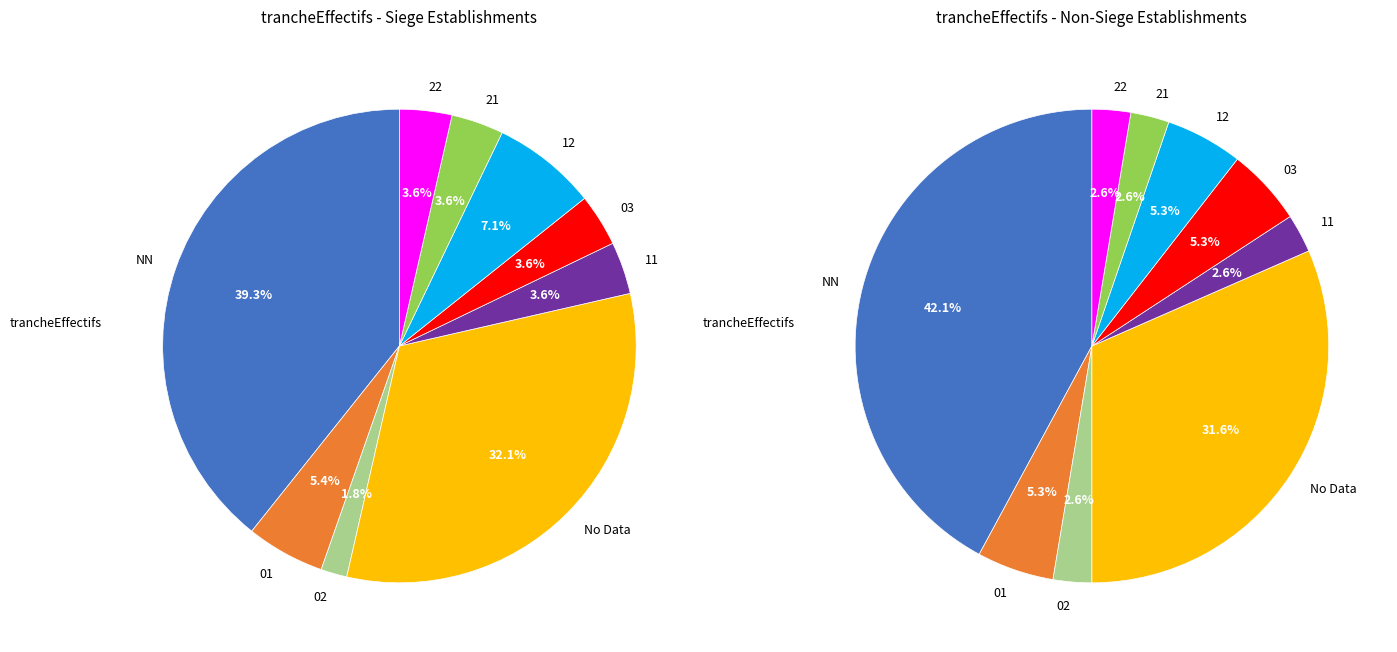

The 01 slice represents 14% of the pie. True or false?

False